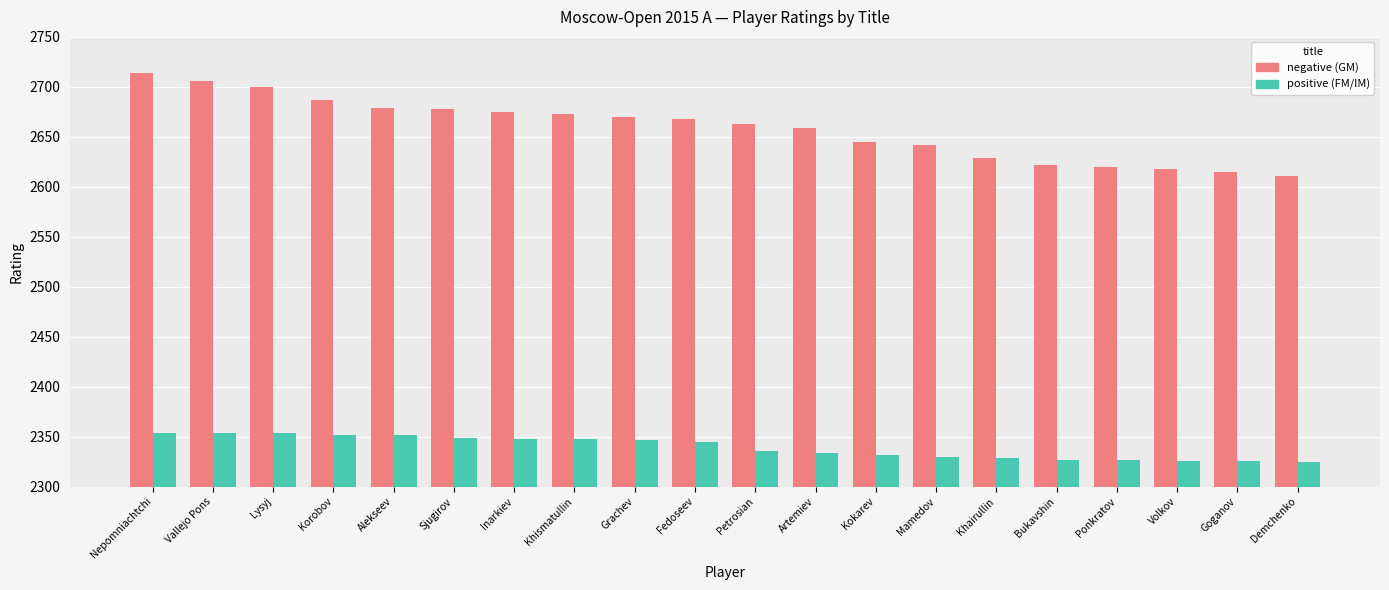

What is the sum of the FM/IM (positive) values at Fedoseev and Khismatullin?

4693